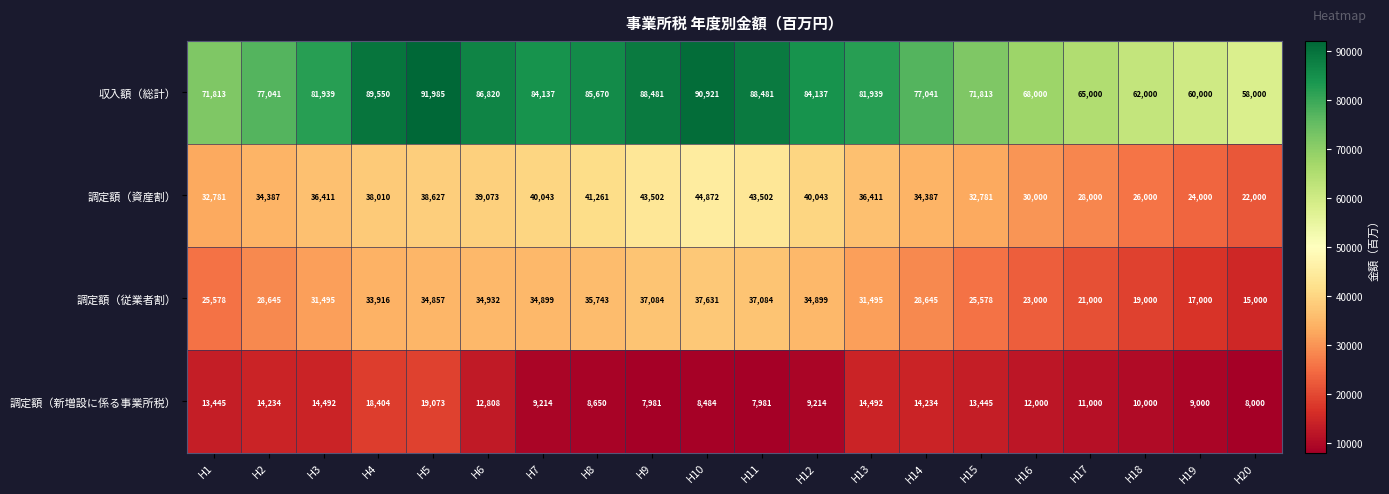

What is the difference between the highest and lowest values at H20?

50000